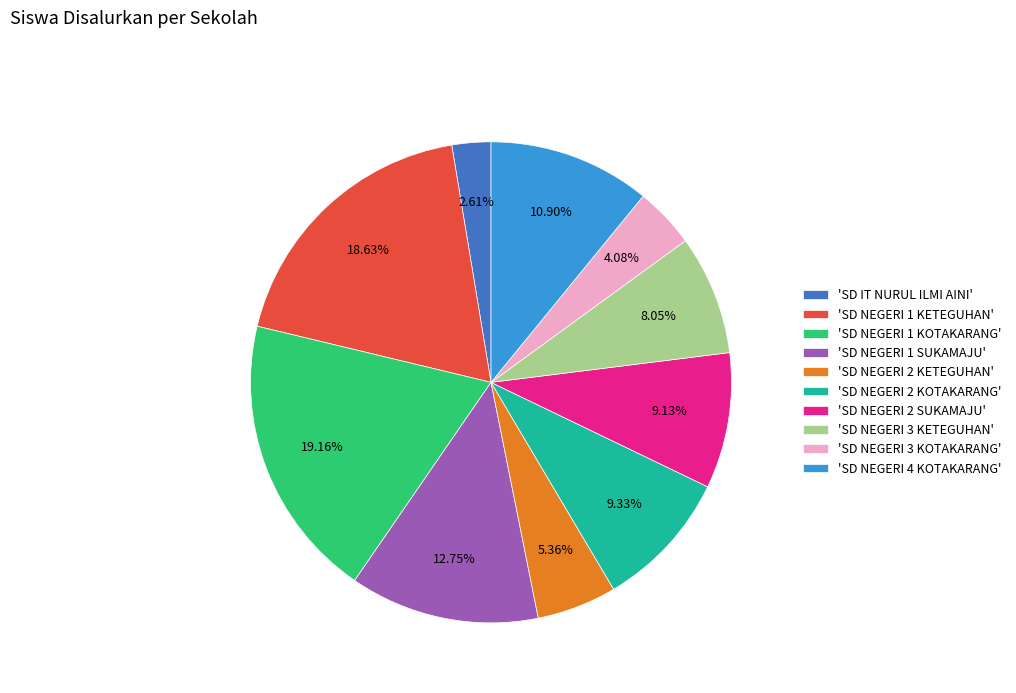

Approximately how many times larger is the value at 'SD NEGERI 4 KOTAKARANG' compared to 'SD NEGERI 3 KETEGUHAN'?

1.4